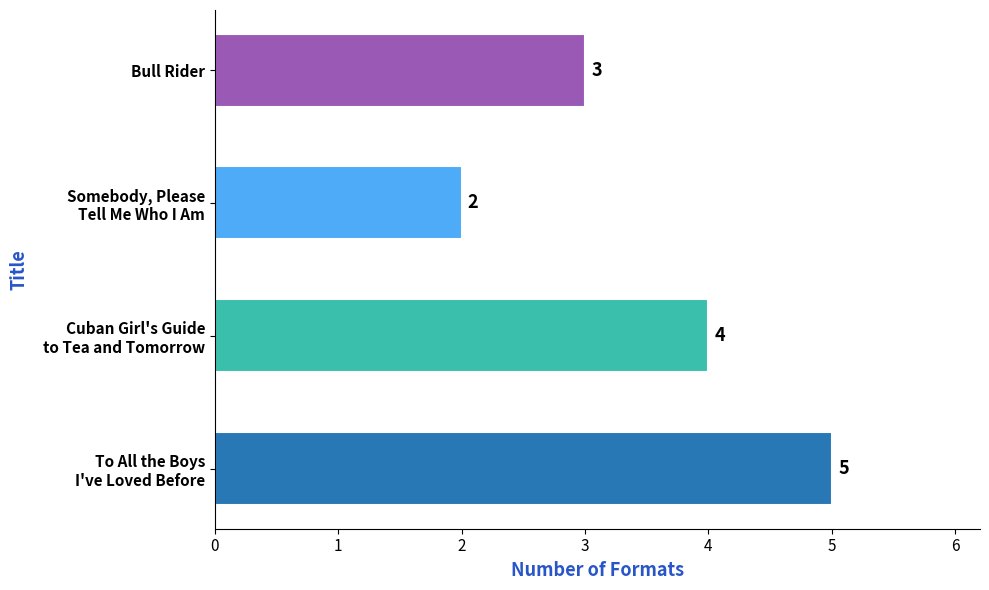

How many values are between 3 and 5?

3